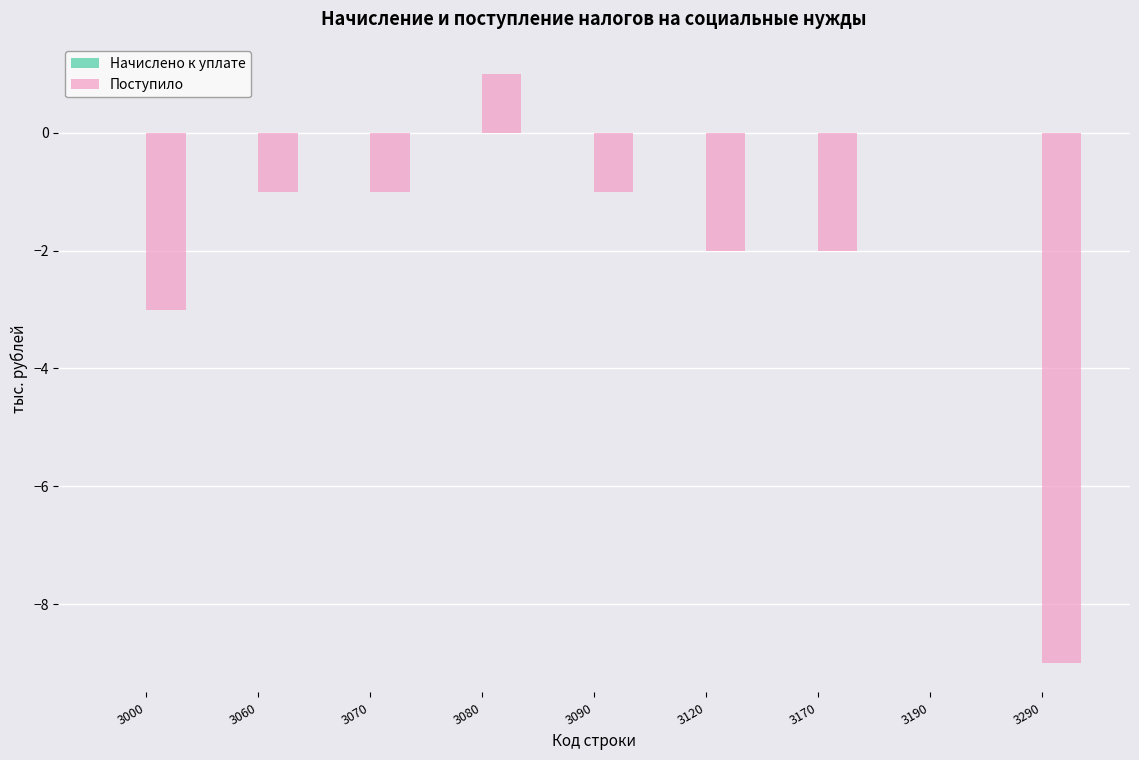

At which category does the chart reach its peak across all series?

3080